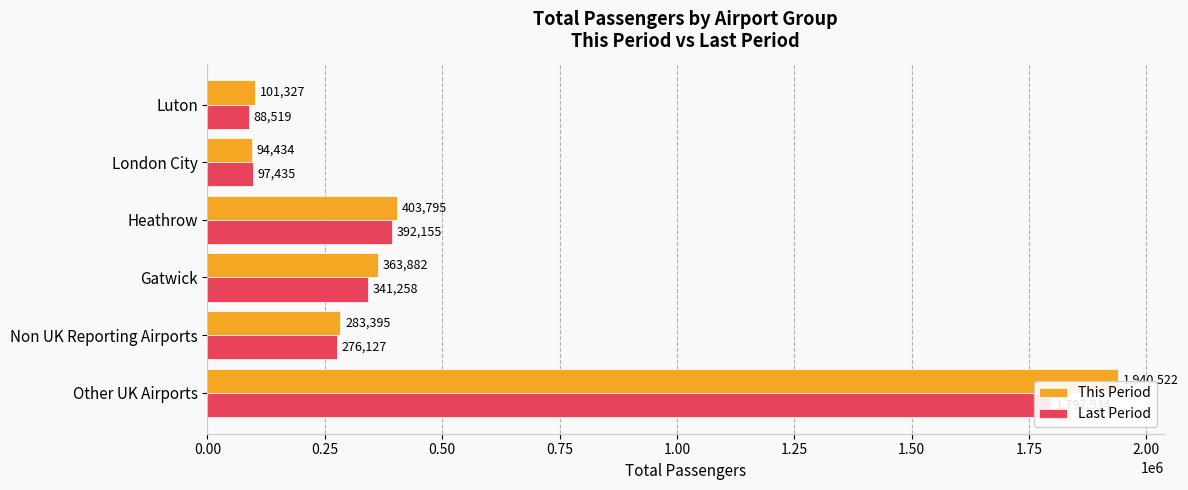

Between Non UK Reporting Airports and Heathrow, which is larger?

Heathrow